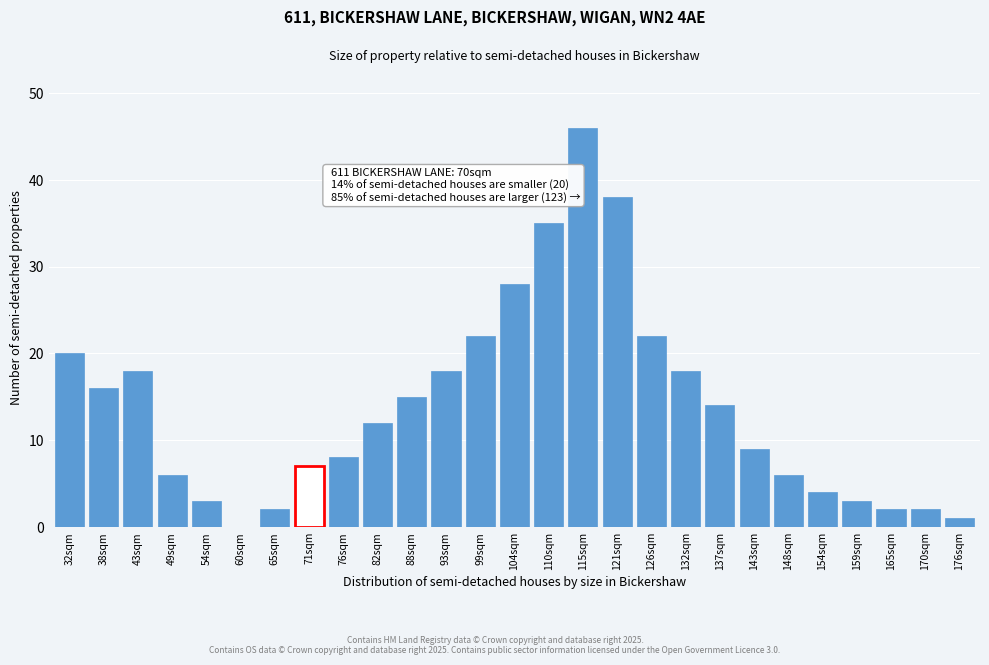

Reading left to right, transcribe all the data shown in this chart.

32sqm=20	38sqm=16	43sqm=18	49sqm=6	54sqm=3	60sqm=0	65sqm=2	71sqm=7	76sqm=8	82sqm=12	88sqm=15	93sqm=18	99sqm=22	104sqm=28	110sqm=35	115sqm=46	121sqm=38	126sqm=22	132sqm=18	137sqm=14	143sqm=9	148sqm=6	154sqm=4	159sqm=3	165sqm=2	170sqm=2	176sqm=1